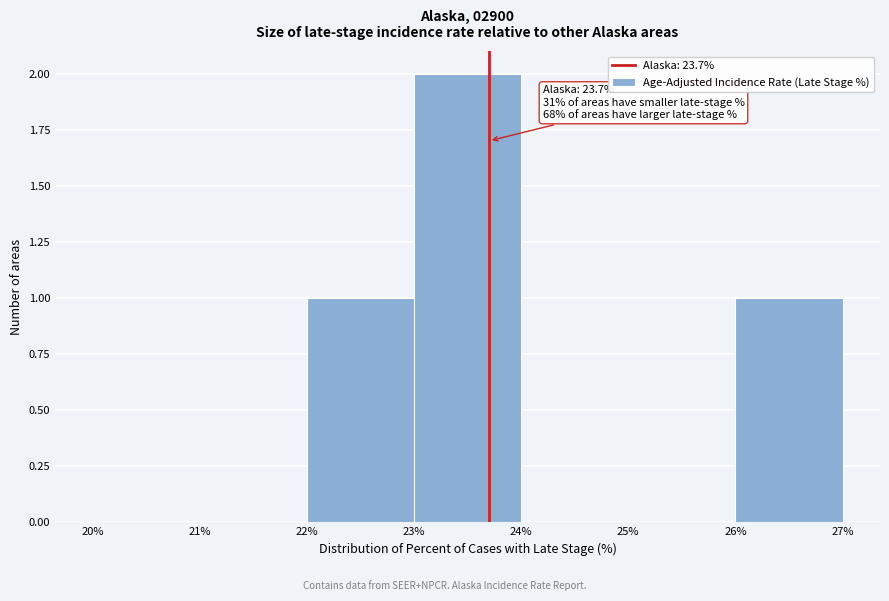

Which range on the x-axis has the tallest bar?

23% to 24%